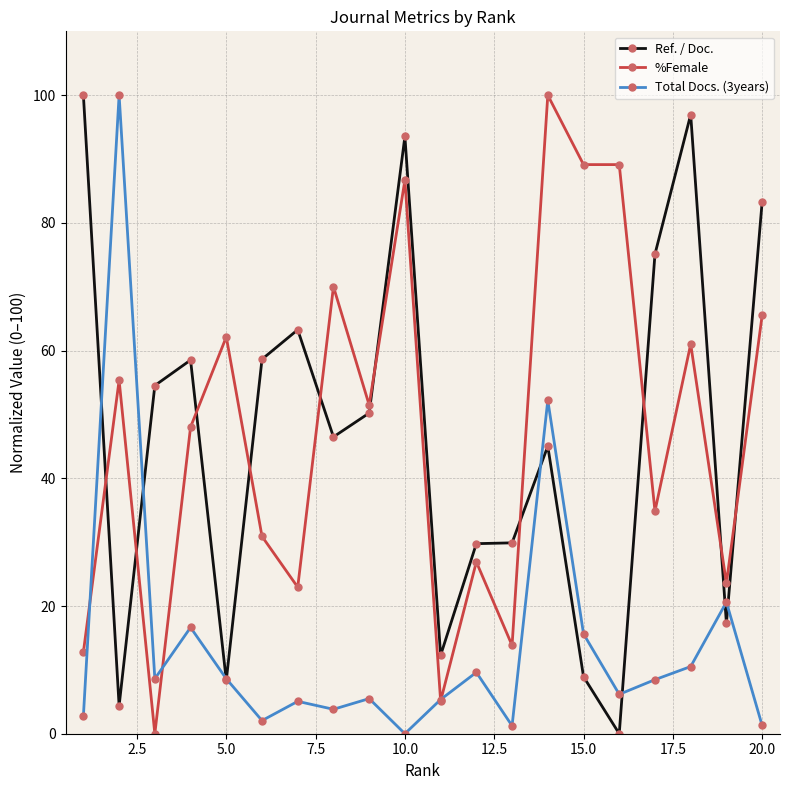

True or false: Ref. / Doc. and Total Docs. (3years) cross at least once.

True